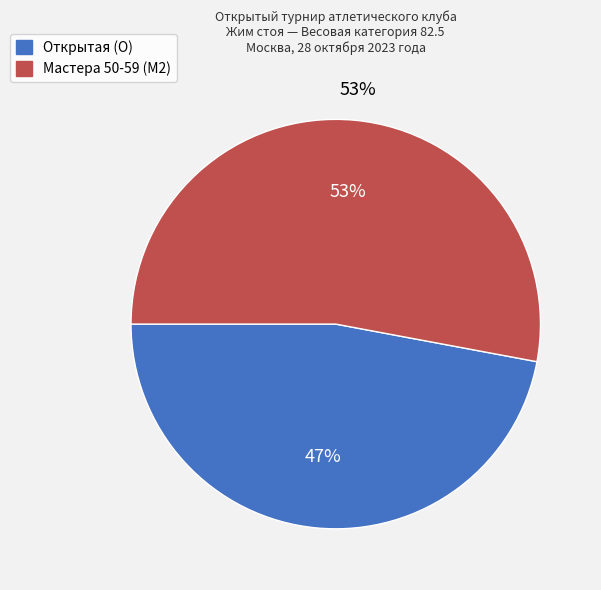

How many slices are in this pie chart?

2